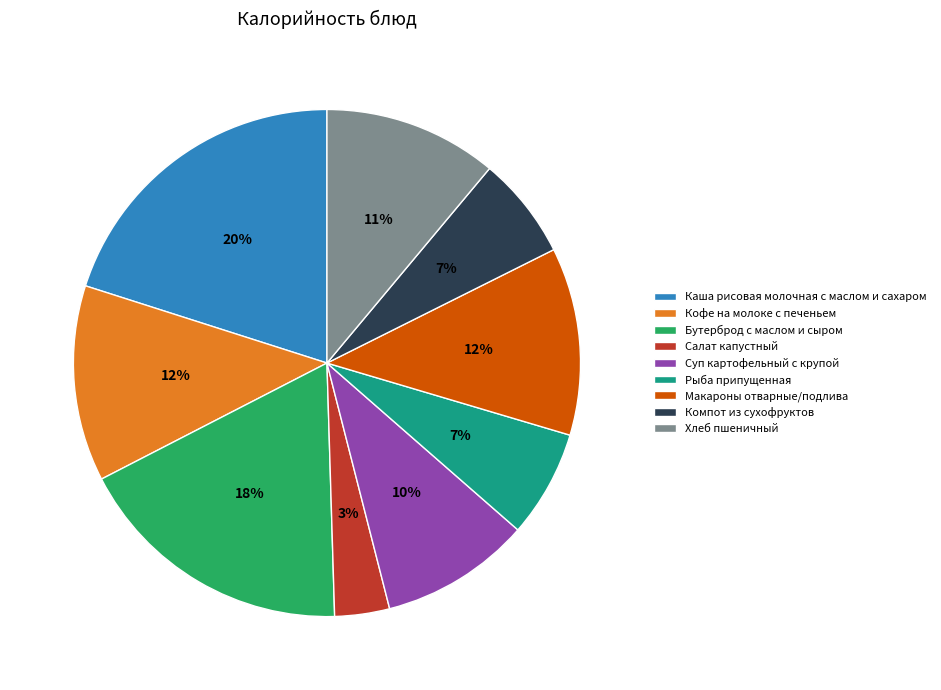

Is the sum of Макароны отварные/подлива and Каша рисовая молочная с маслом и сахаром greater than half?

No